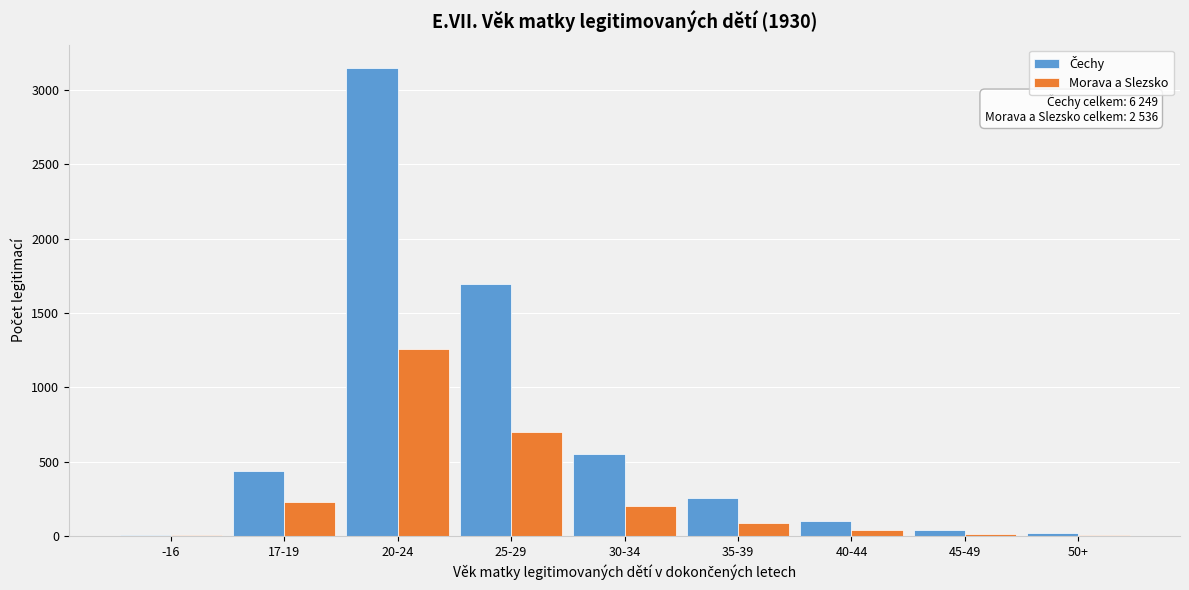

At which category is the sum across all series the highest?

20-24